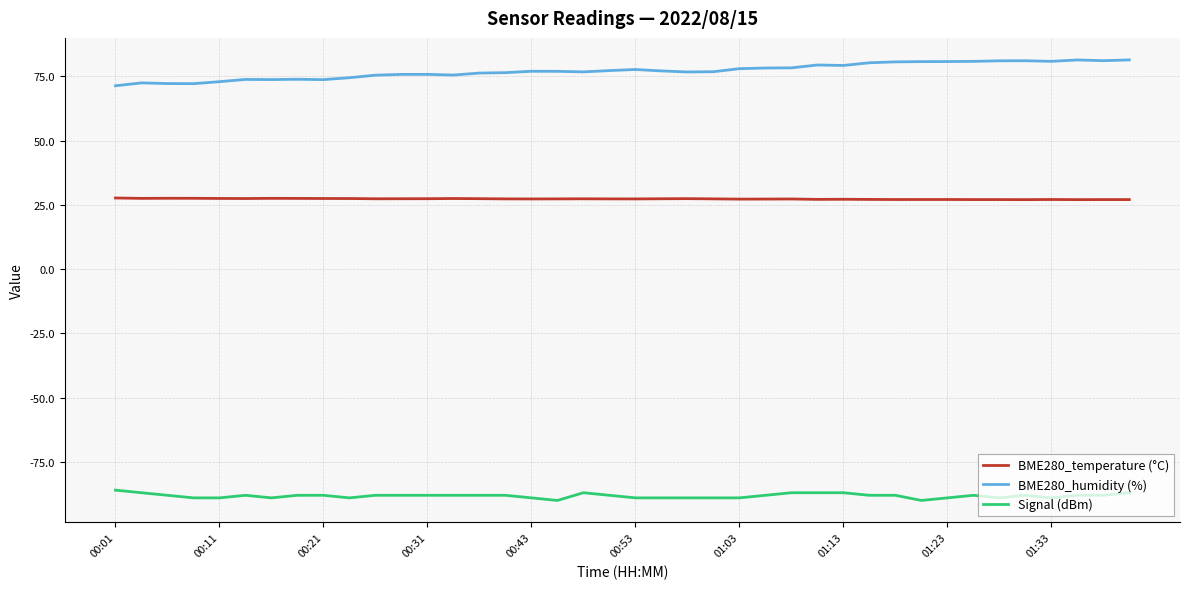

True or false: BME280_humidity (%) and Signal (dBm) intersect in this chart.

False